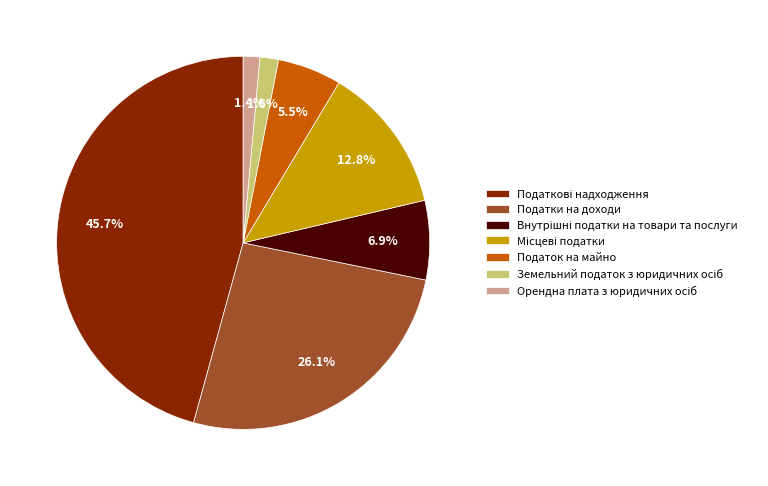

To the nearest percent, what portion does Податки на доходи represent?

26%